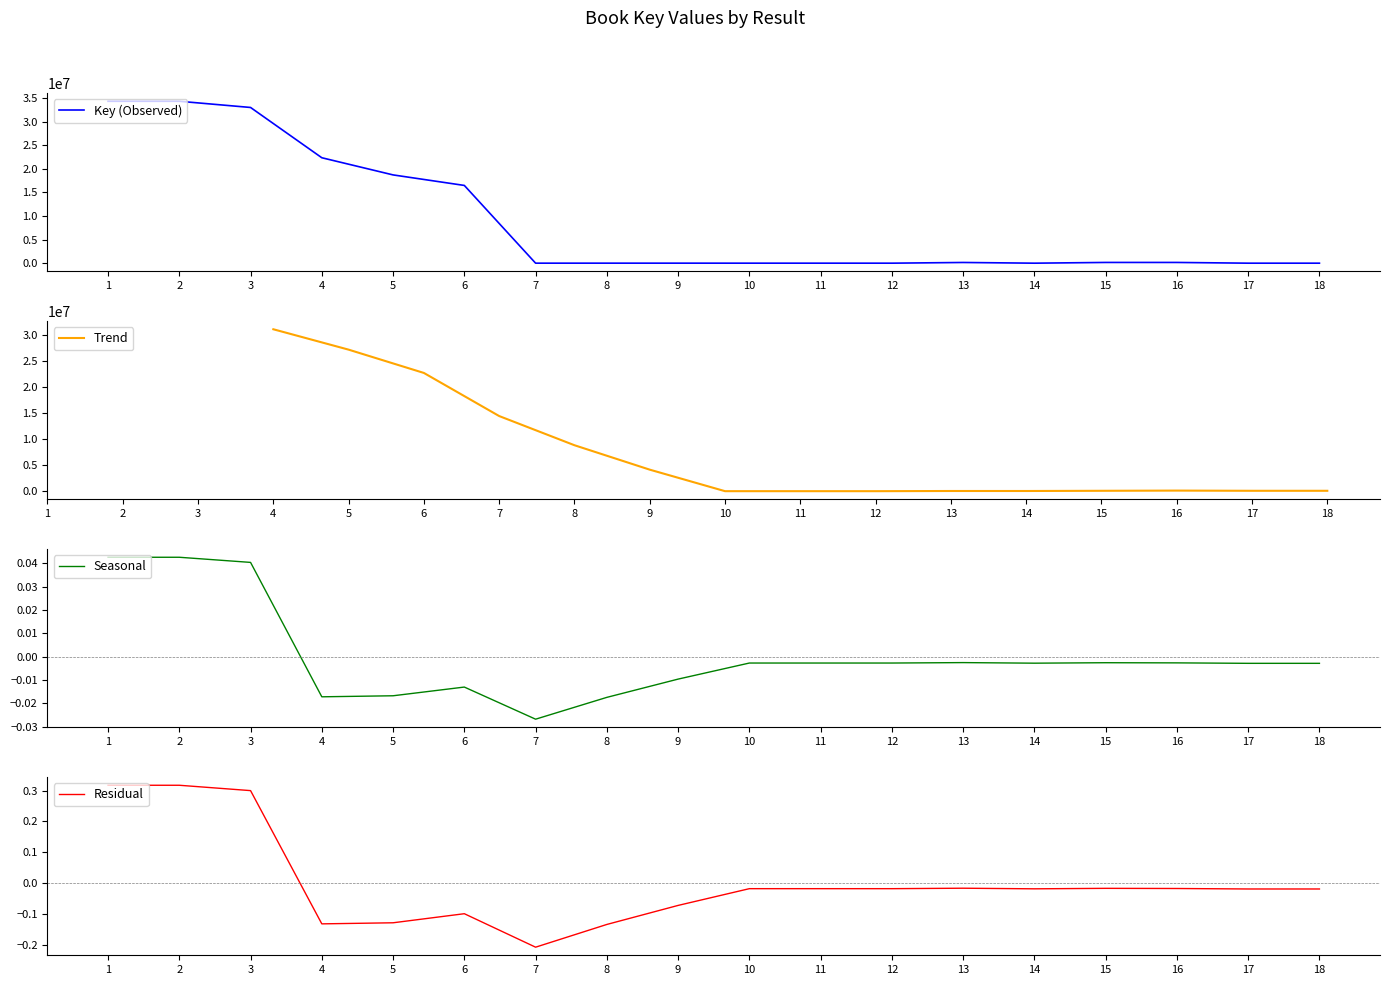

Is it true that the value at 15 is 239031?

False